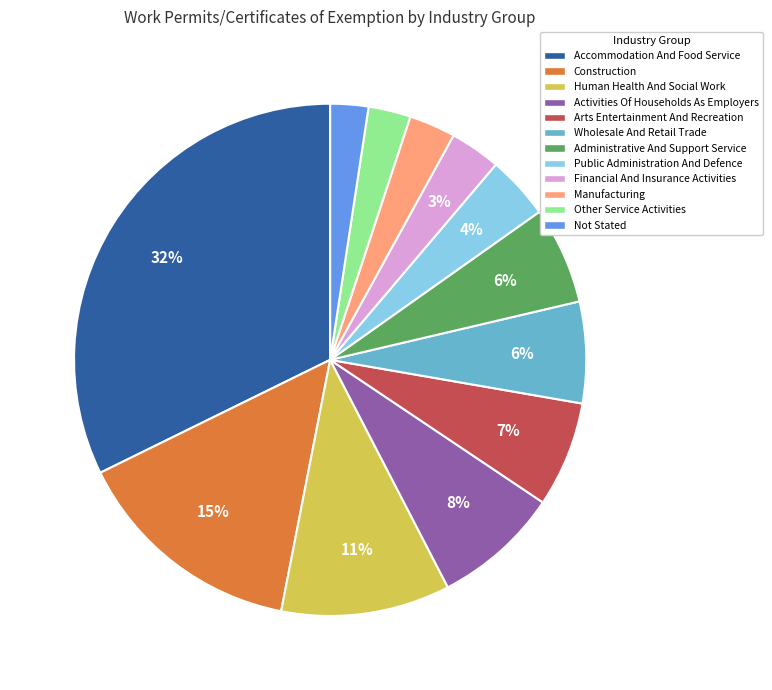

Is there any slice that represents more than half of the pie?

No